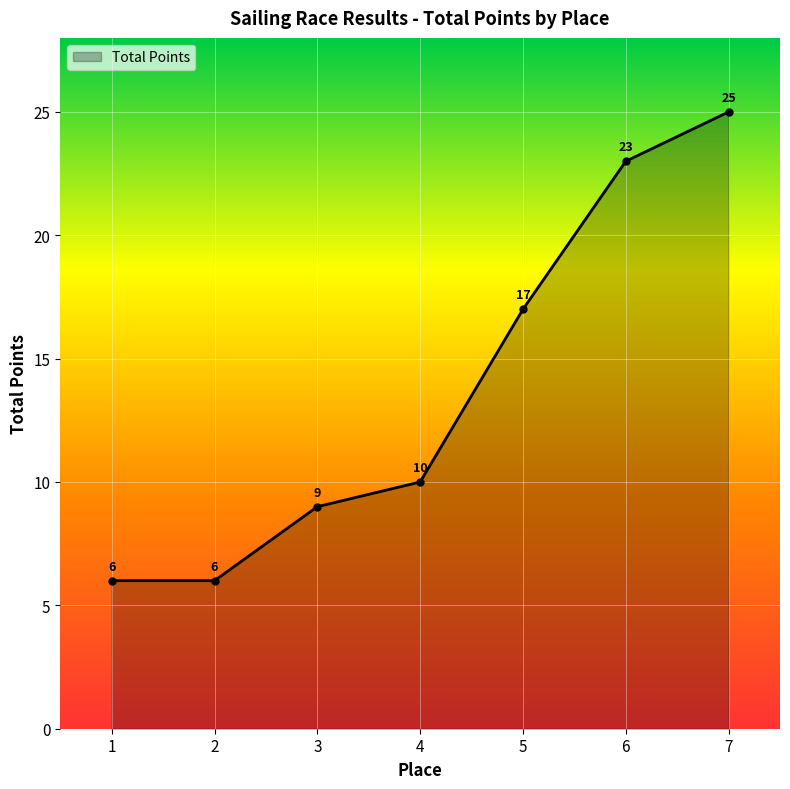

What is the sum of all values?

96